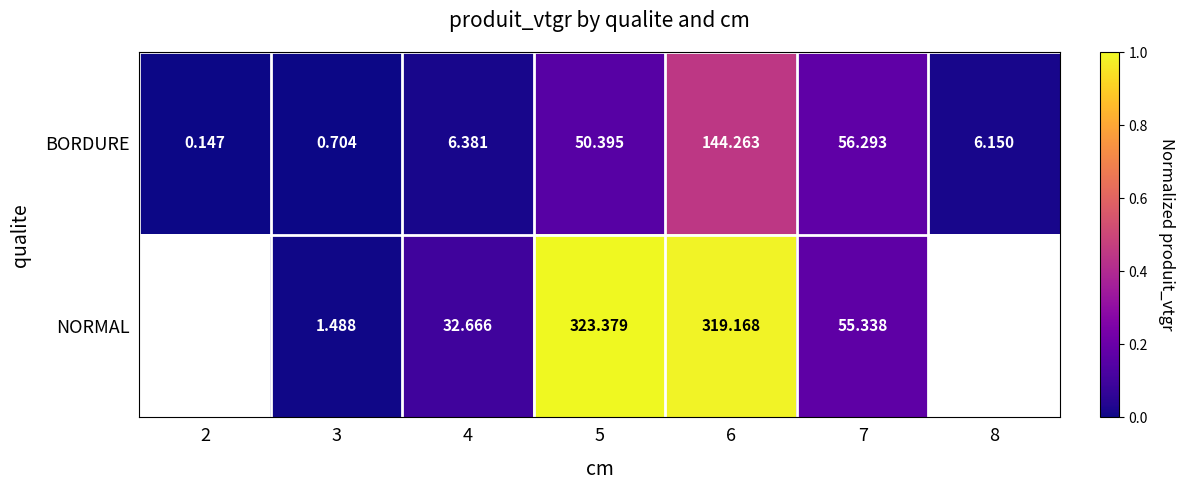

Is the value of NORMAL at 4 greater than the value of BORDURE at 8?

Yes